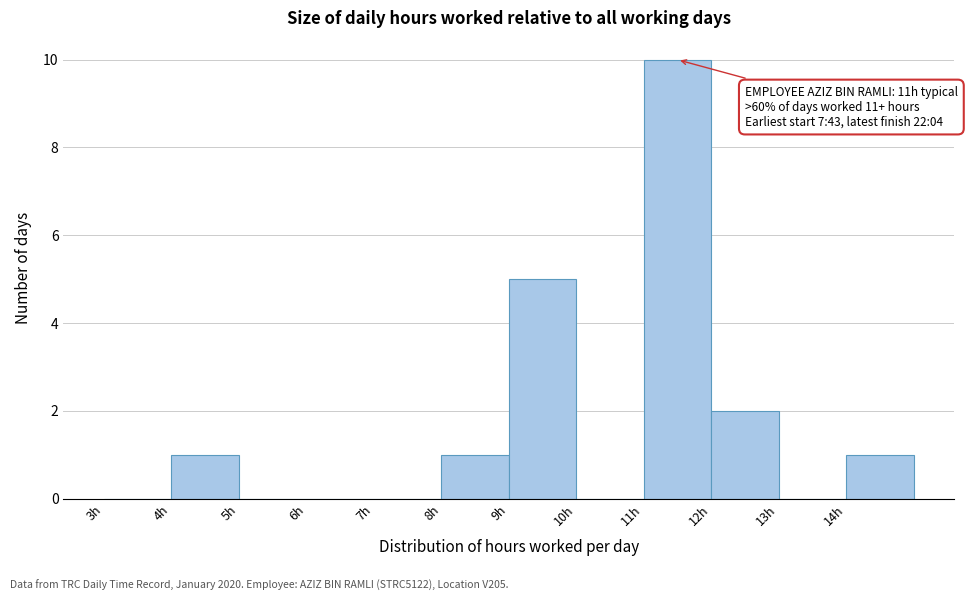

Which range on the x-axis has the tallest bar?

11 to 12